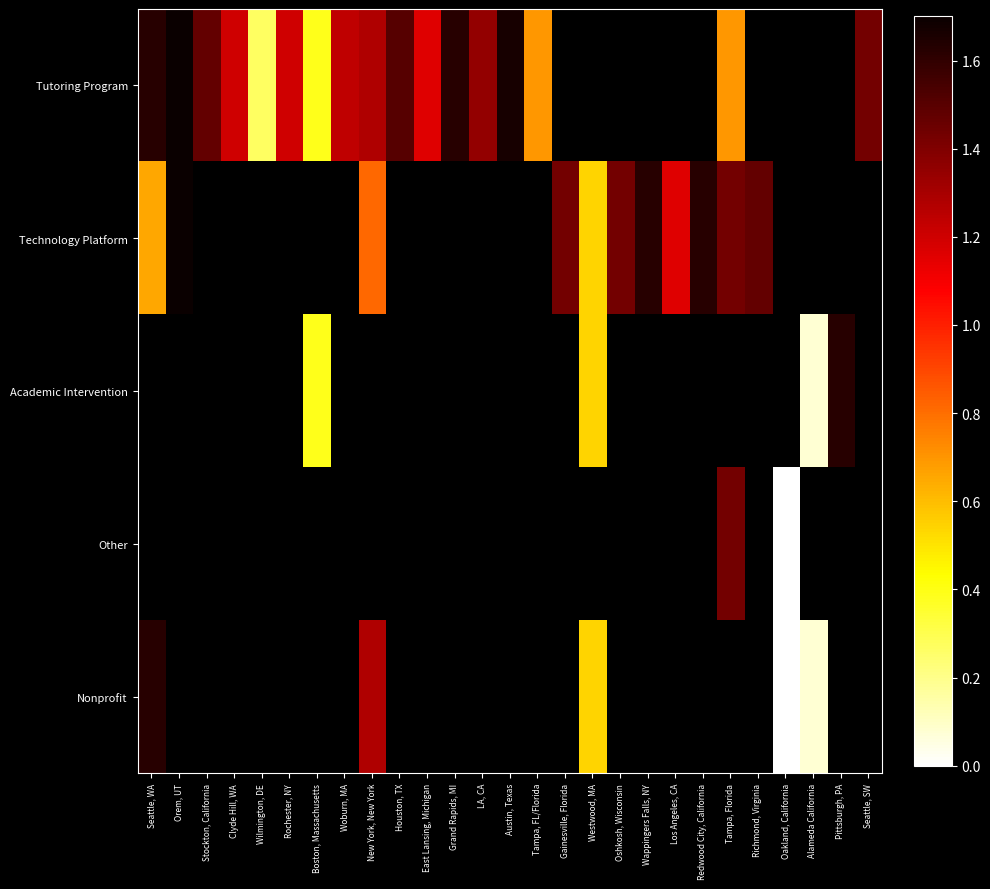

At how many categories does at least one series exceed 0?

26